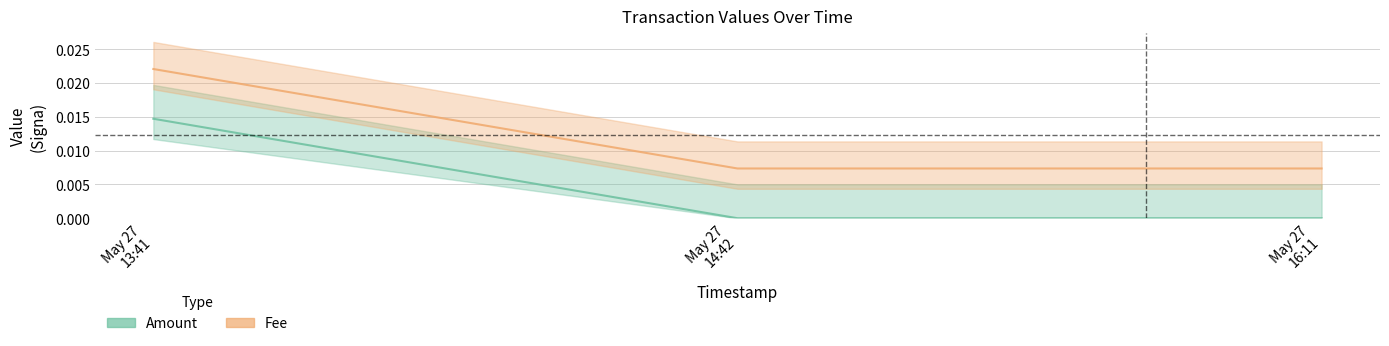

Which has a higher value, May 27 16:11 or May 27 14:42?

May 27 16:11